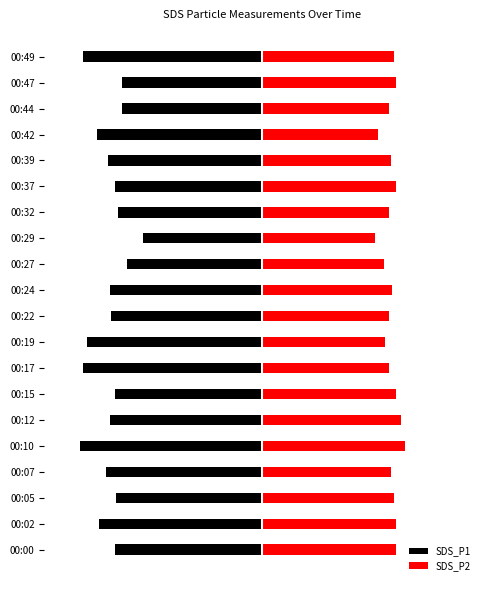

What is the value of the SDS_P1 bar at the 8th from the left?

-2.5